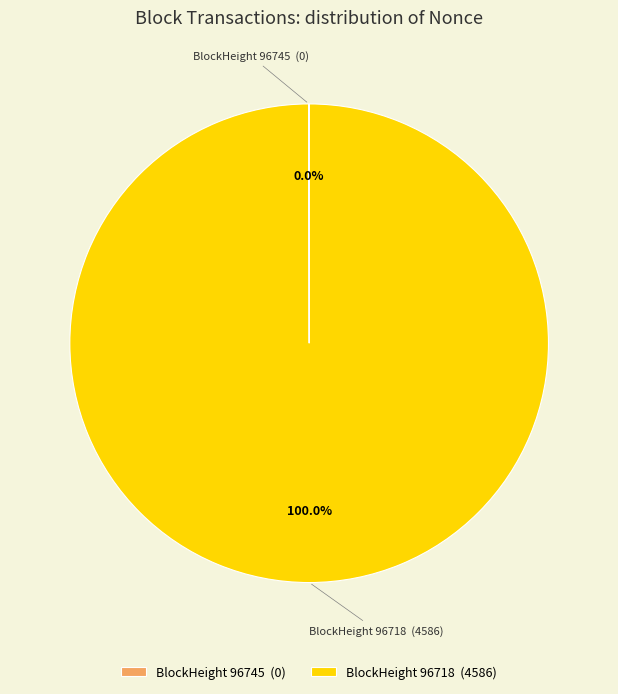

Which slice is the largest?

BlockHeight 96718 (4586)